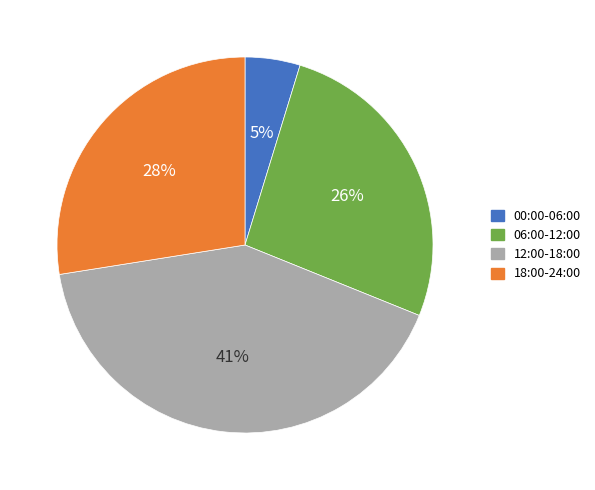

How many slices are in this pie chart?

4